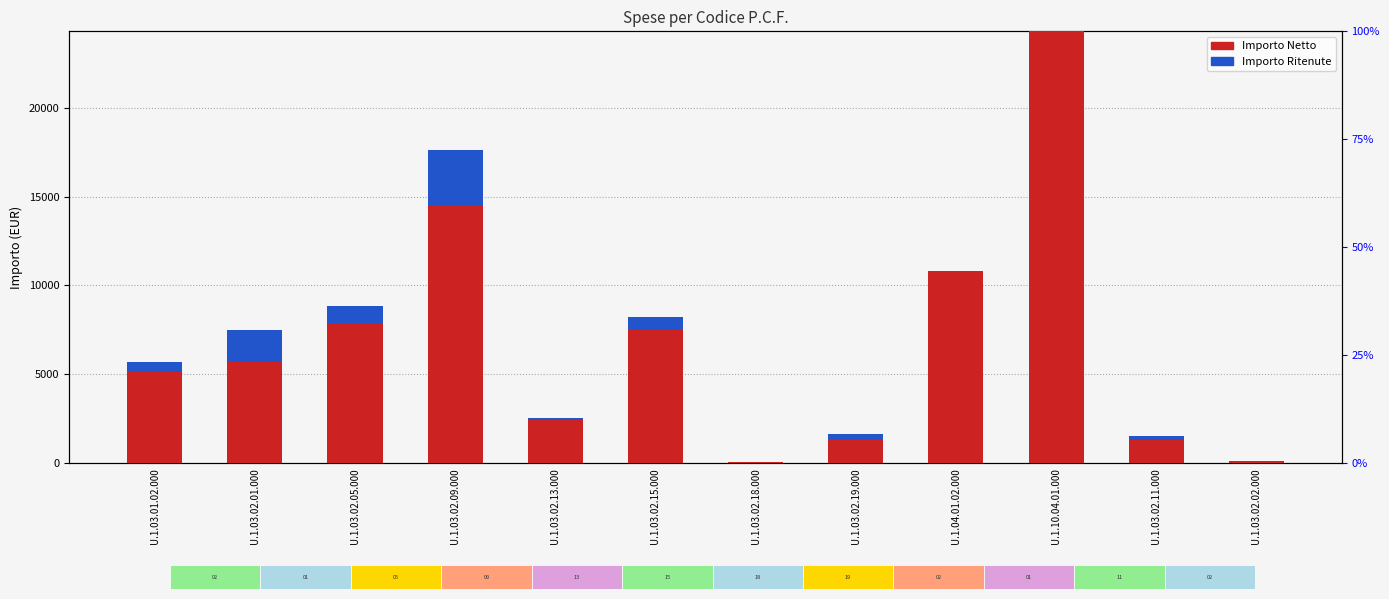

Reading right to left, transcribe all the data shown in this chart.

Importo Netto: 134.5	1282.6	24294.2	10800.5	1350.0	50.0	7492.8	2460.0	14480.4	7899.7	5722.5	5111.7
Importo Ritenute: 0.0	240.0	0.0	0.0	297.0	0.0	749.3	101.2	3132.4	942.0	1756.5	609.9